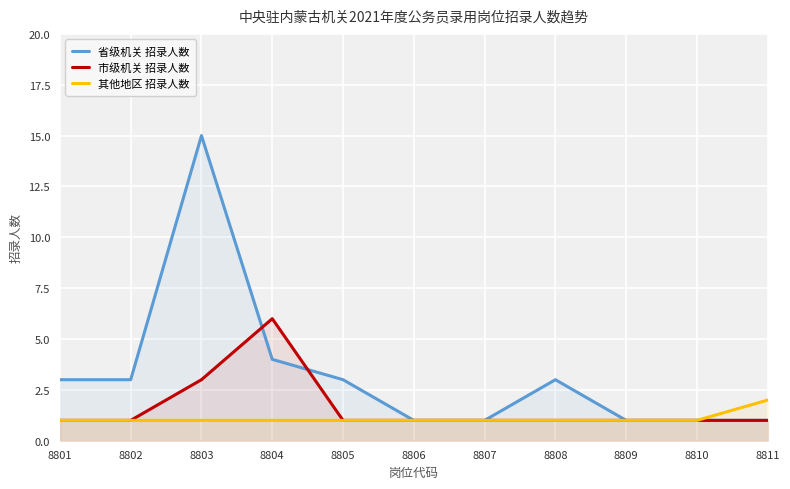

What is the maximum value for 市级机关 招录人数?

6